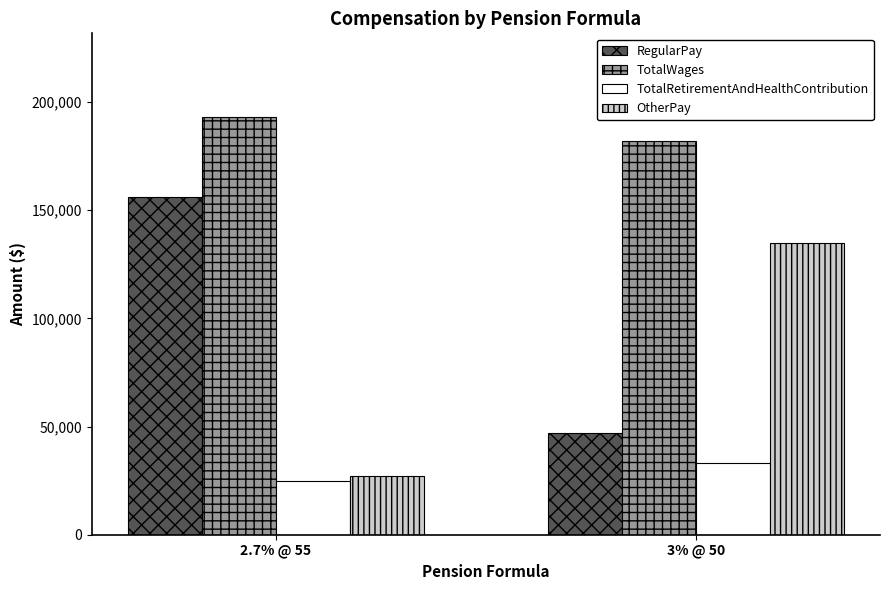

What is the difference between the TotalWages values at 2.7% @ 55 and 3% @ 50?

11280